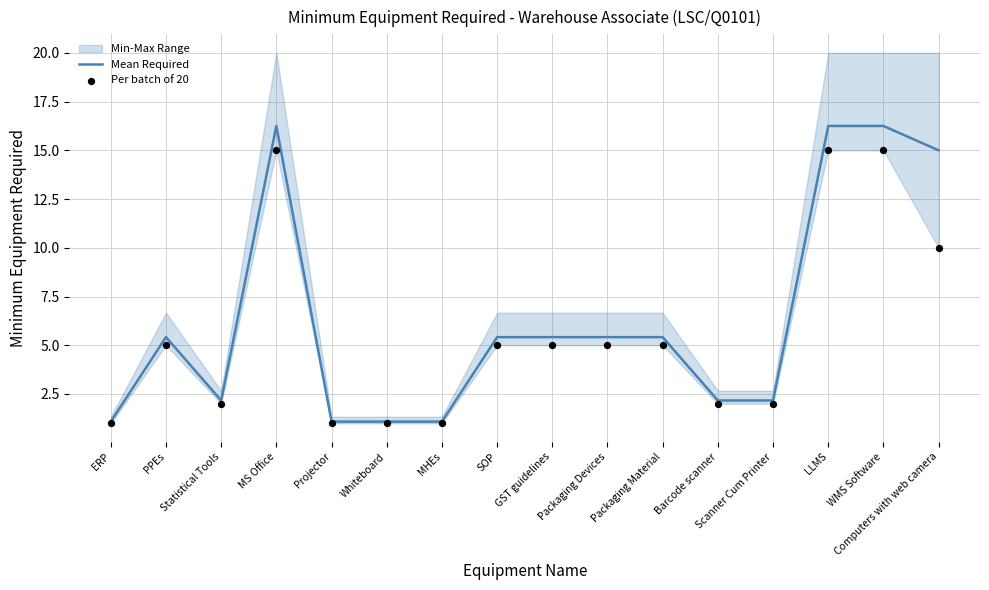

The value of Mean Required at GST guidelines is 2.8. True or false?

False